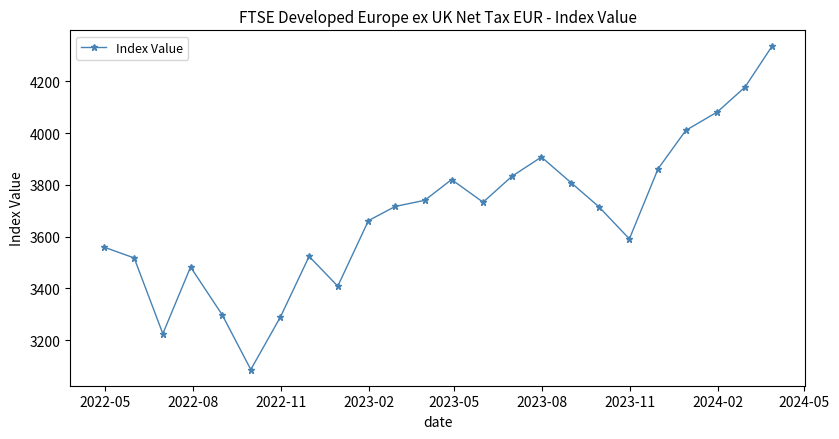

What is the minimum value shown in the chart?

3086.7